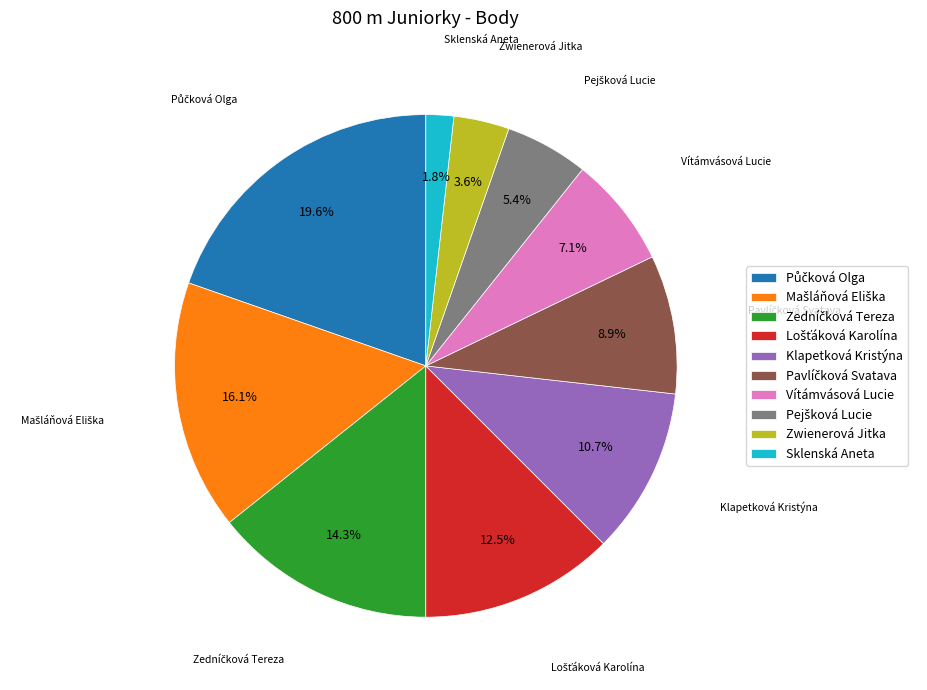

Is there any slice that represents more than half of the pie?

No